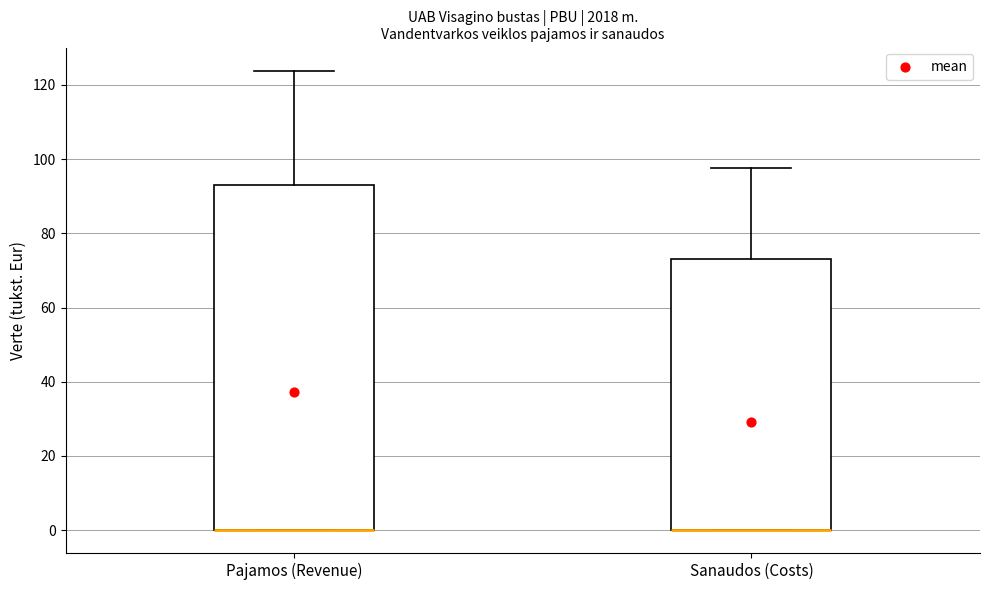

Reading left to right, read every box against the y-axis: the position of its median line, the range the box covers, and the ends of its whiskers. The values are not printed on the chart, so give them approximately, as read against the axis.

Pajamos (Revenue): median 0 (drawn on the box's lower edge), box 0 to 92, whiskers 0 to 124
Sanaudos (Costs): median 0 (drawn on the box's lower edge), box 0 to 74, whiskers 0 to 98